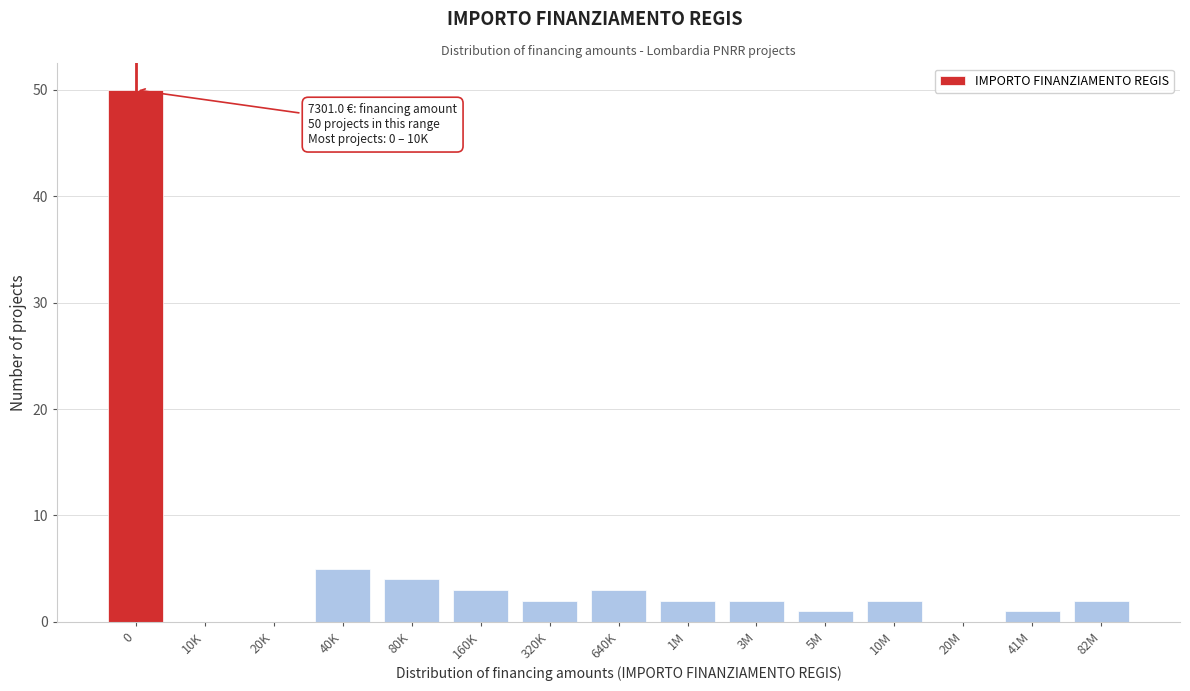

Reading left to right, what are all the values shown in this chart?

0=50	10K=0	20K=0	40K=5	80K=4	160K=3	320K=2	640K=3	1M=2	3M=2	5M=1	10M=2	20M=0	41M=1	82M=2